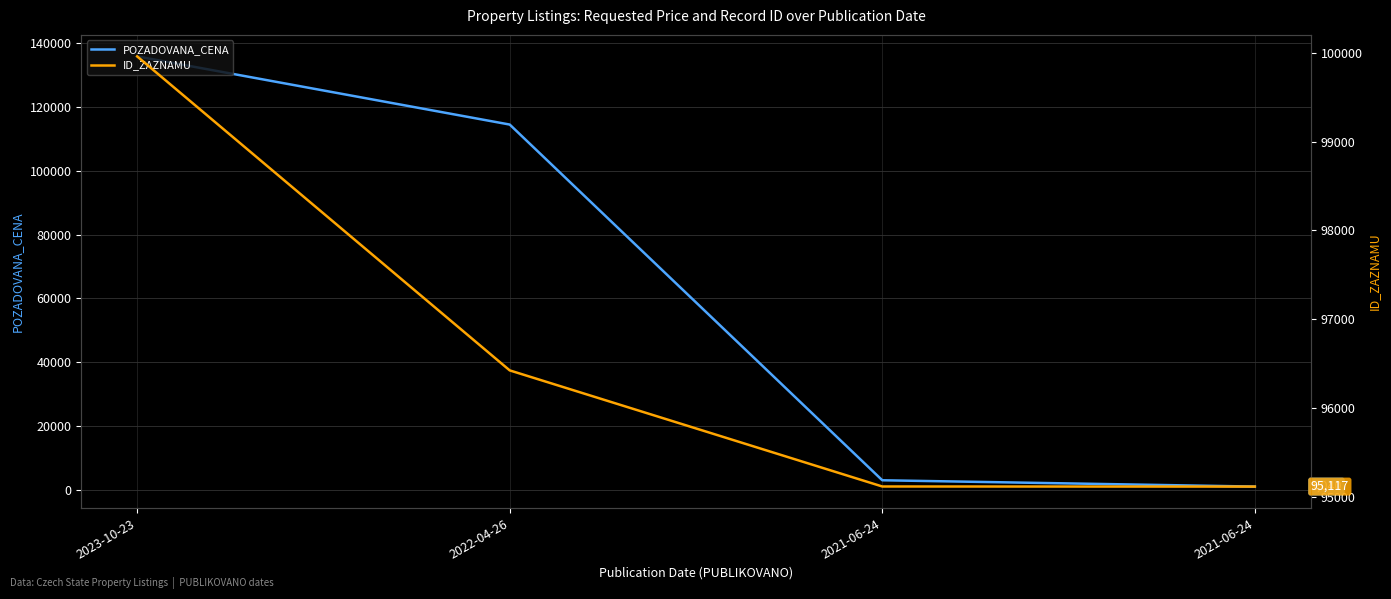

Reading left to right, transcribe all the data shown in this chart.

POZADOVANA_CENA: 135850	114490	3020	1040
ID_ZAZNAMU: 99960	96425	95118	95117